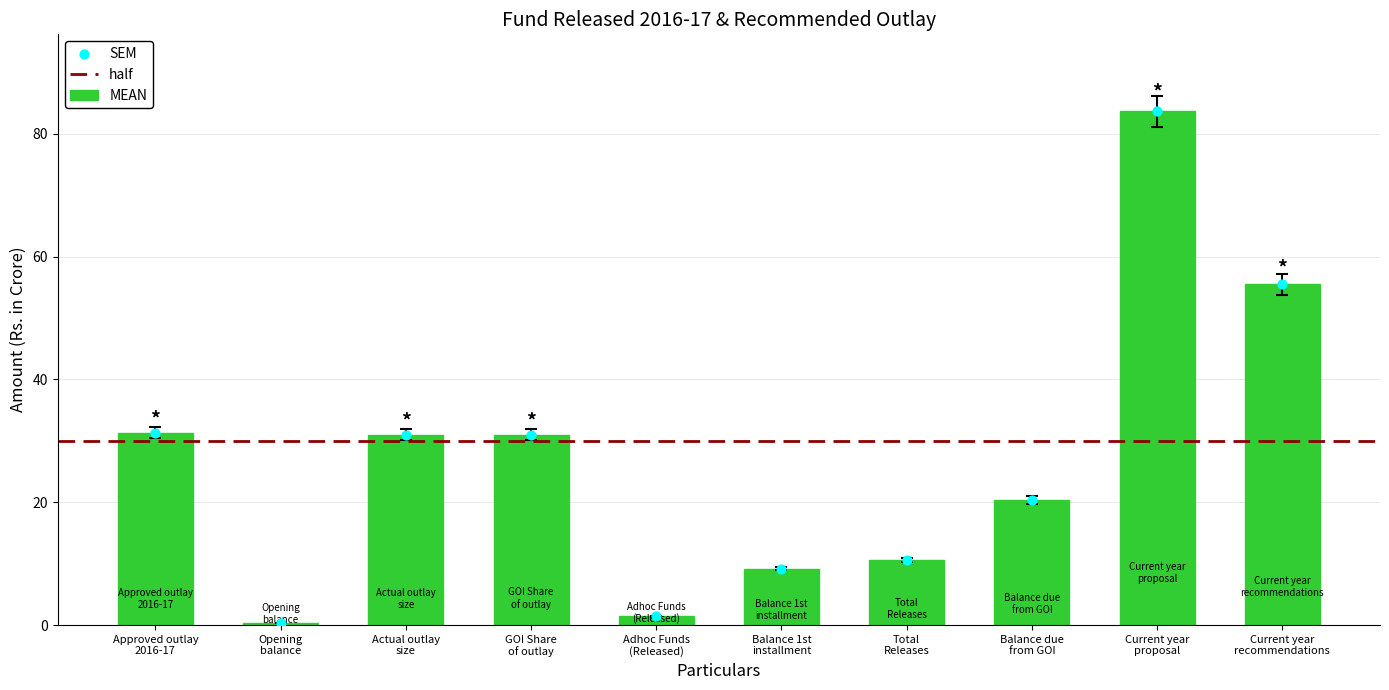

Between Current year
proposal and Total
Releases, which is larger?

Current year
proposal